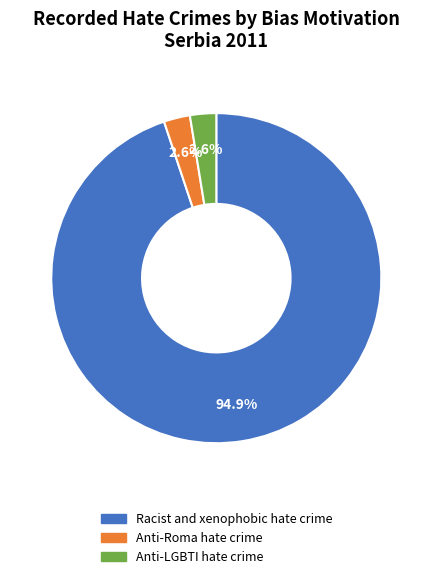

What is the largest slice in the pie chart?

Racist and xenophobic hate crime